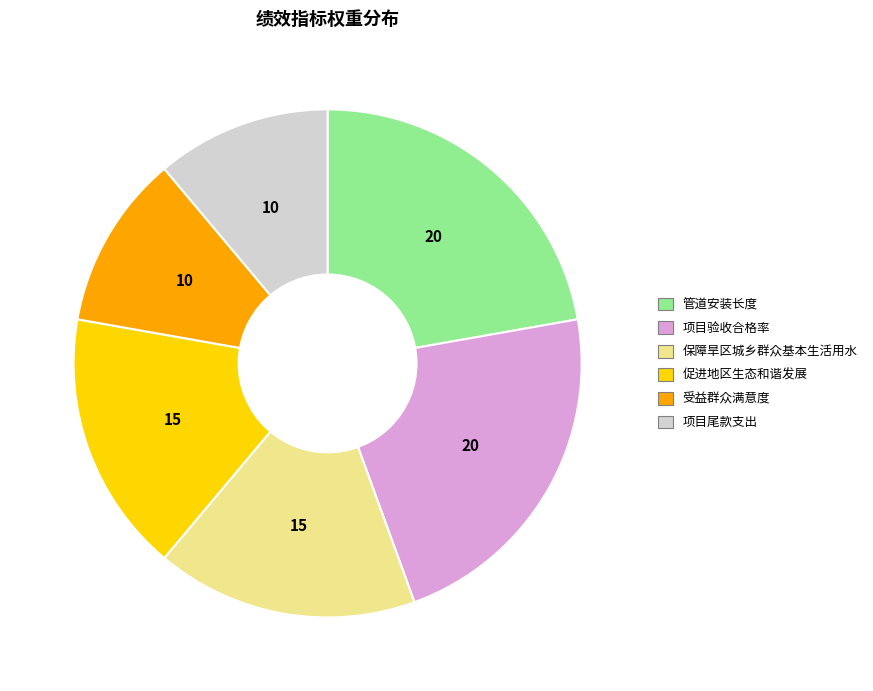

Which has a higher value, 项目验收合格率 or 保障旱区城乡群众基本生活用水?

项目验收合格率